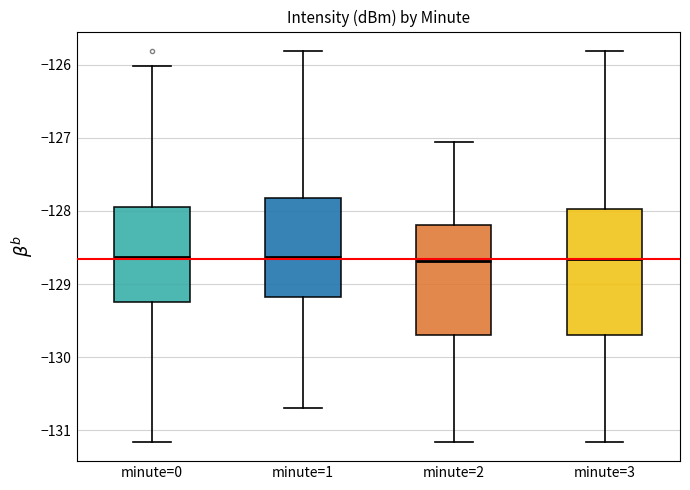

Reading left to right, transcribe this box plot: for each box, give where its median line is, the range the box spans, and where its two whiskers end, as read against the y-axis. The values are not printed on the chart, so give them approximately, as read against the axis.

minute=0: median -128.6, box -129.2 to -127.9, whiskers -131.2 to -126.0
minute=1: median -128.6, box -129.2 to -127.8, whiskers -130.7 to -125.8
minute=2: median -128.7, box -129.7 to -128.2, whiskers -131.2 to -127.1
minute=3: median -128.7, box -129.7 to -128.0, whiskers -131.2 to -125.8